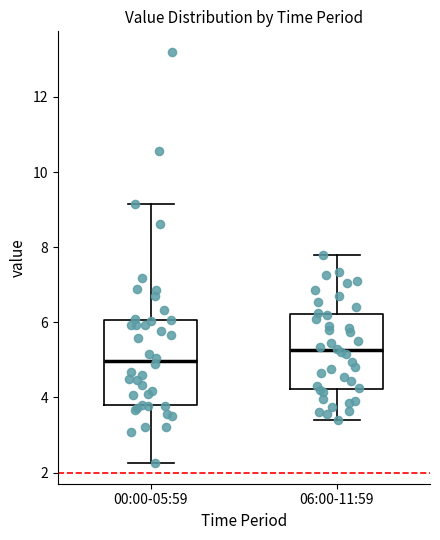

Reading left to right, read every box against the y-axis: the position of its median line, the range the box covers, and the ends of its whiskers. The values are not printed on the chart, so give them approximately, as read against the axis.

00:00-05:59: median 5.0, box 3.8 to 6.0, whiskers 2.2 to 9.2
06:00-11:59: median 5.2, box 4.2 to 6.2, whiskers 3.4 to 7.8